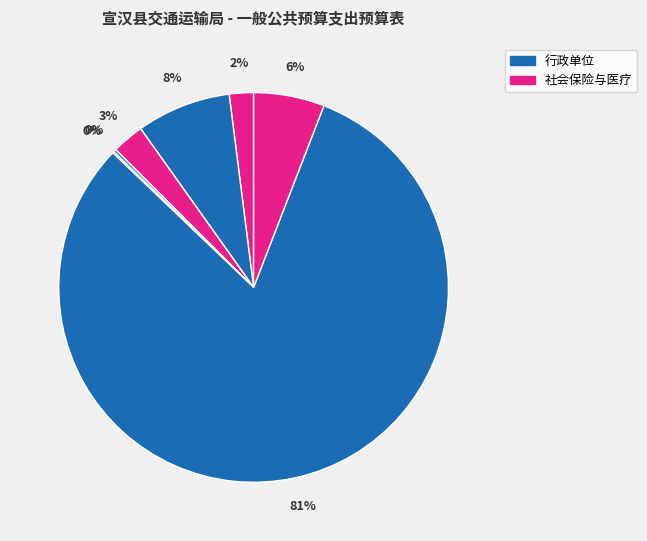

Is there a majority slice in this chart?

Yes